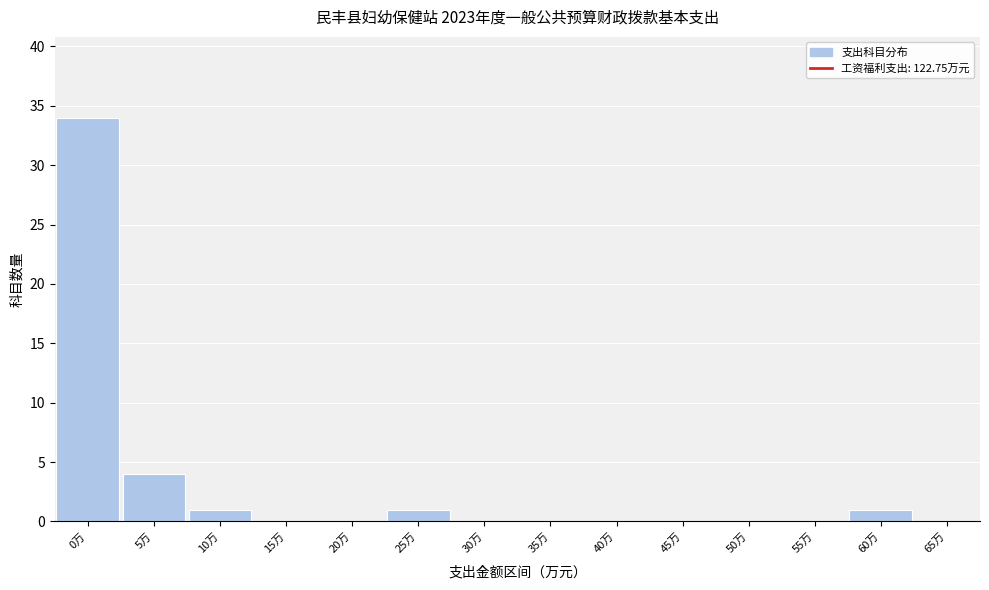

Reading left to right, extract all data points from this chart.

0万=34	5万=4	10万=1	15万=0	20万=0	25万=1	30万=0	35万=0	40万=0	45万=0	50万=0	55万=0	60万=1	65万=0